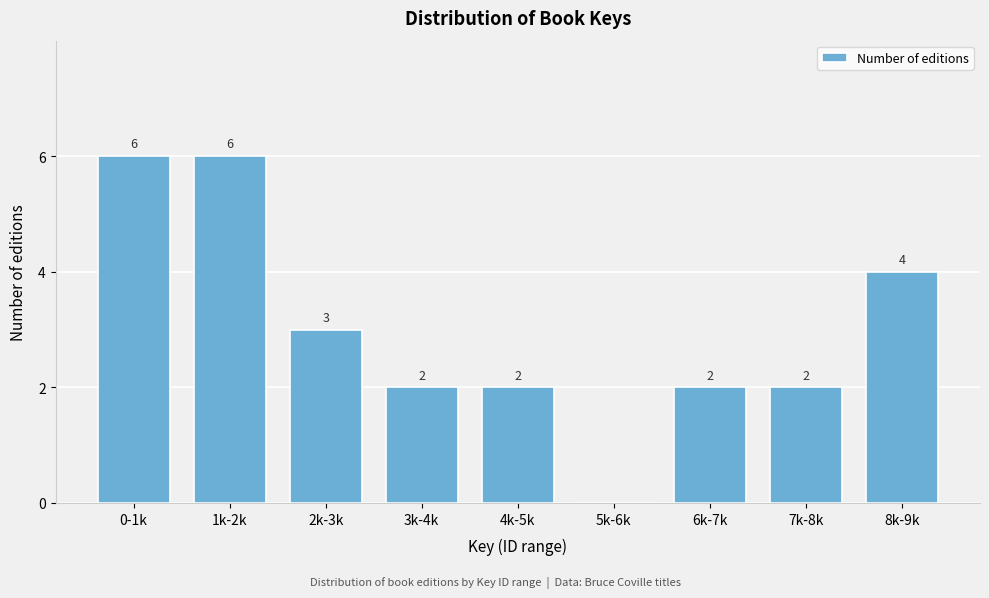

Reading right to left, what are all the values shown in this chart?

8k-9k=4	7k-8k=2	6k-7k=2	5k-6k=0	4k-5k=2	3k-4k=2	2k-3k=3	1k-2k=6	0-1k=6